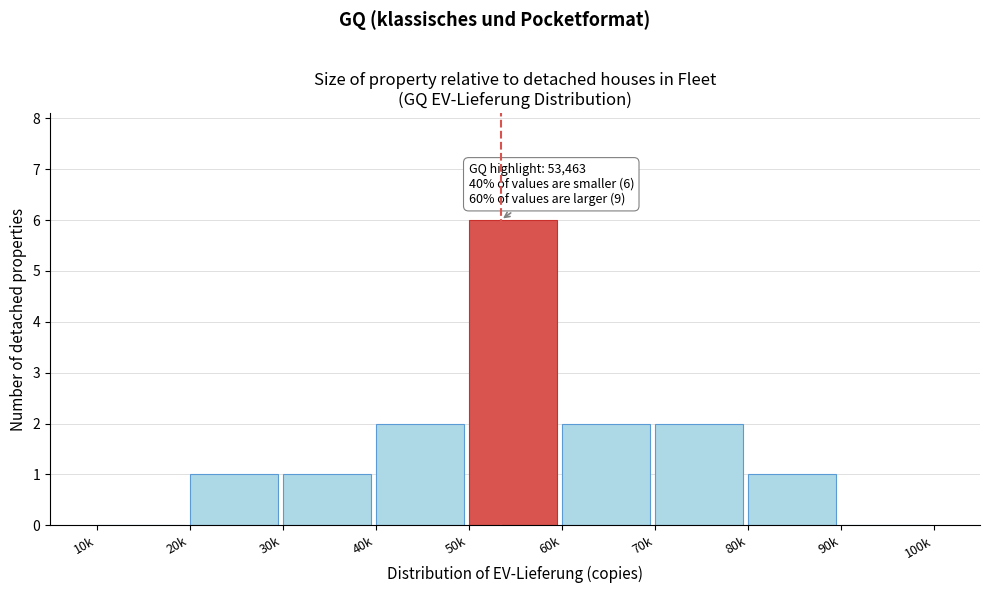

Reading left to right, transcribe all the data shown in this chart.

10k=0	20k=1	30k=1	40k=2	50k=6	60k=2	70k=2	80k=1	90k=0